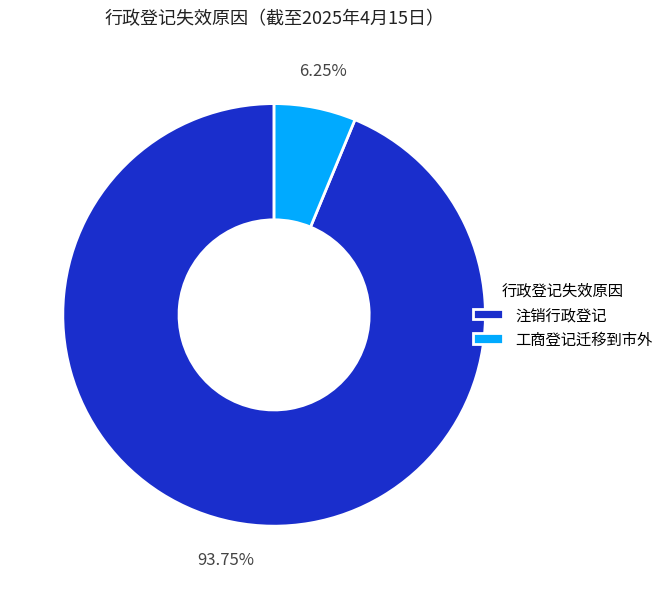

What percentage do 注销行政登记 and 工商登记迁移到市外 together represent?

100.0%